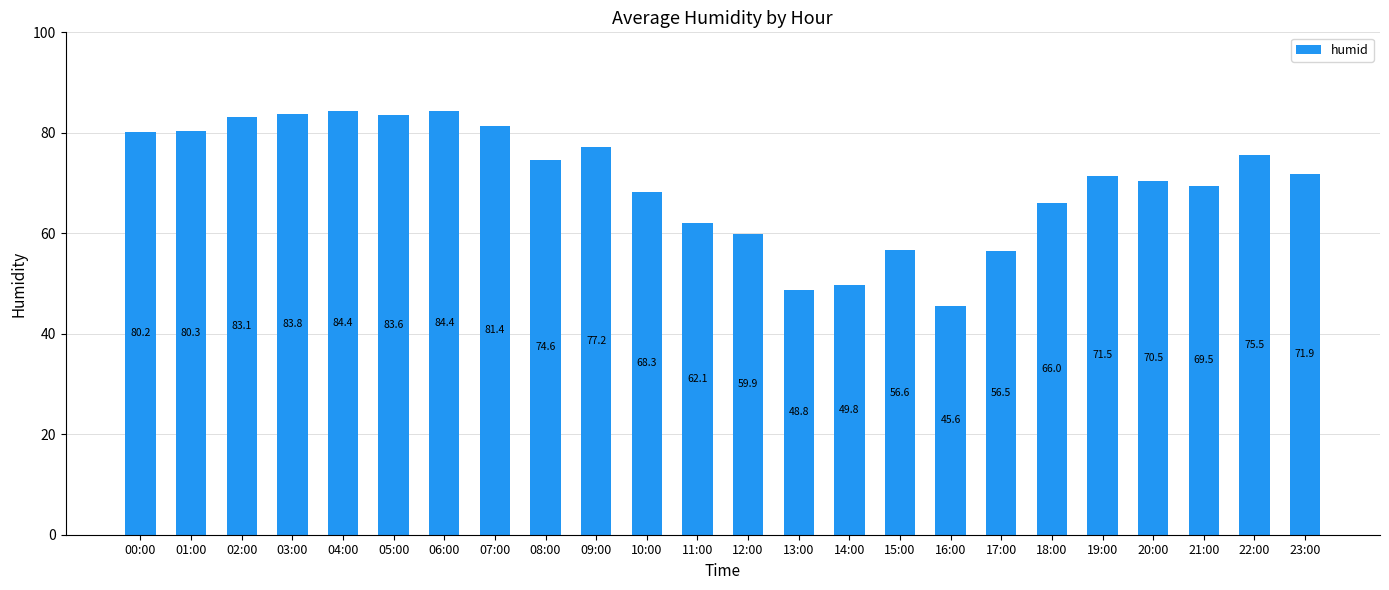

Approximately how many times larger is the value at 06:00 compared to 12:00?

1.4